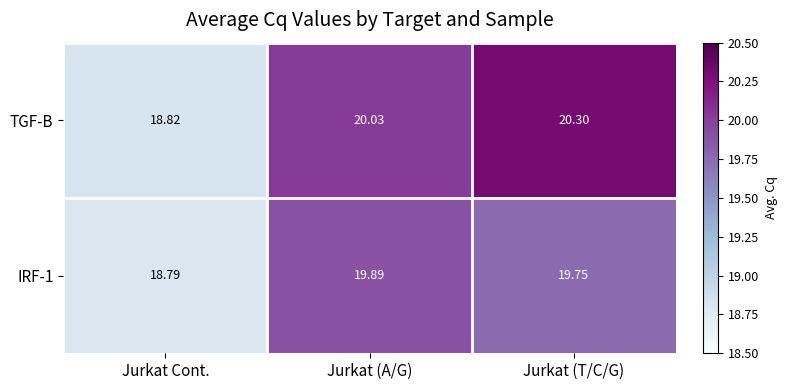

At which category does the chart reach its peak across all series?

Jurkat (T/C/G)